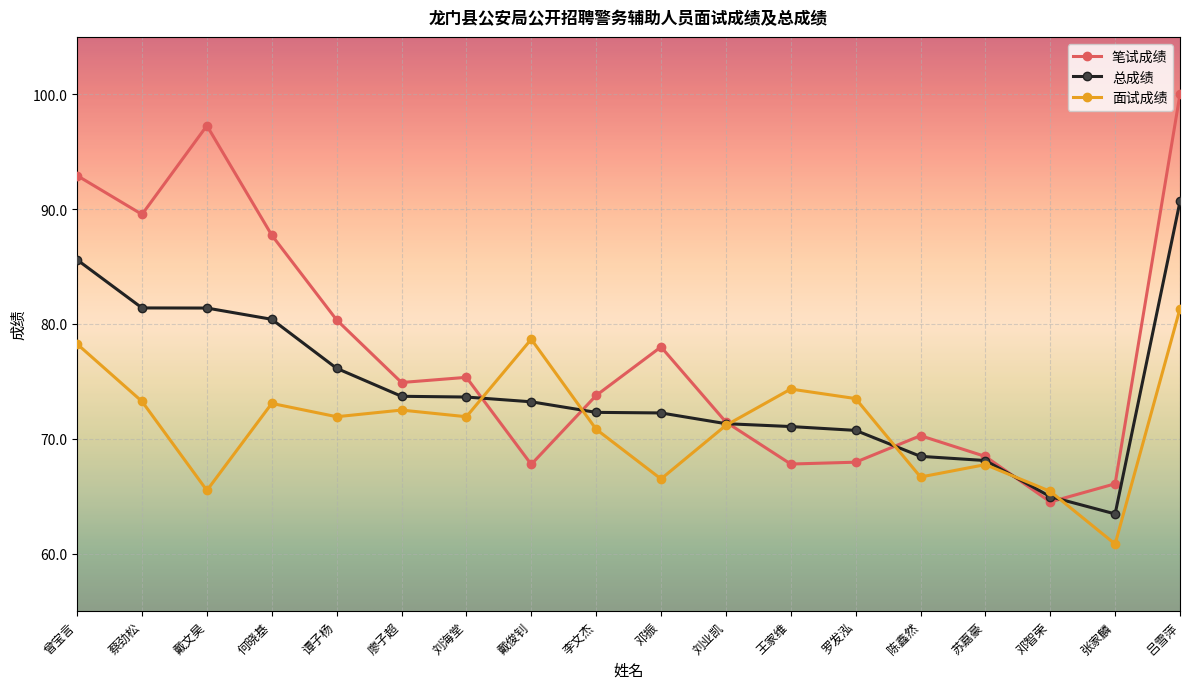

What is the maximum value for 总成绩?

90.7